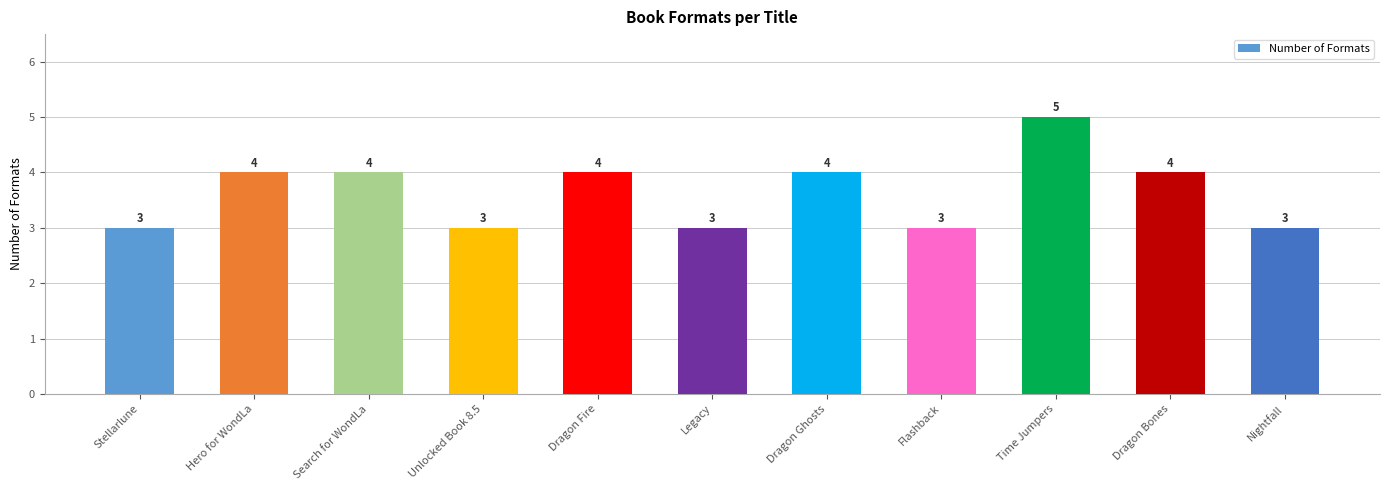

True or false: the data shows 3 at Unlocked Book 8.5.

True